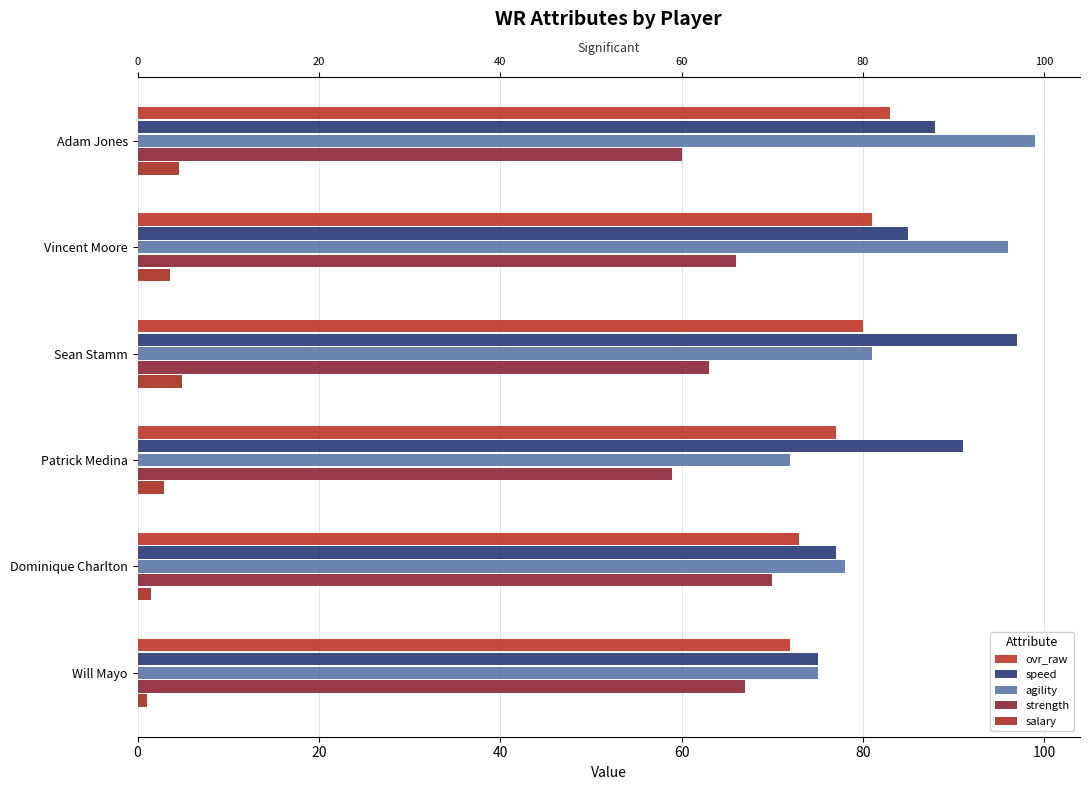

Is the value of speed at Adam Jones greater than the value of ovr_raw at Vincent Moore?

Yes